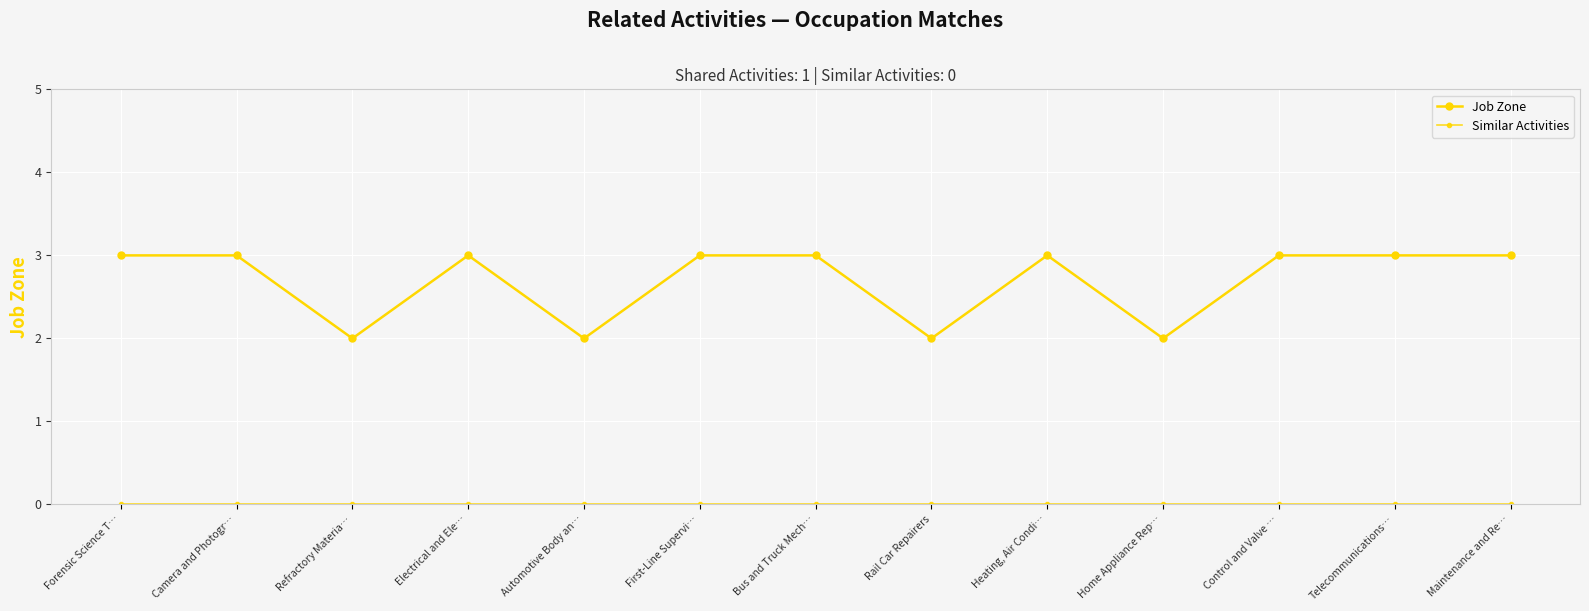

Which series has the largest total across all categories?

Job Zone